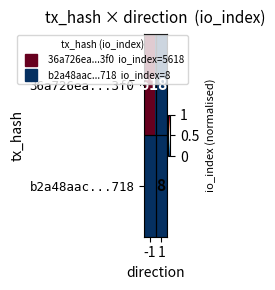

How many positive values does the 36a726ea...3f0 series have?

1